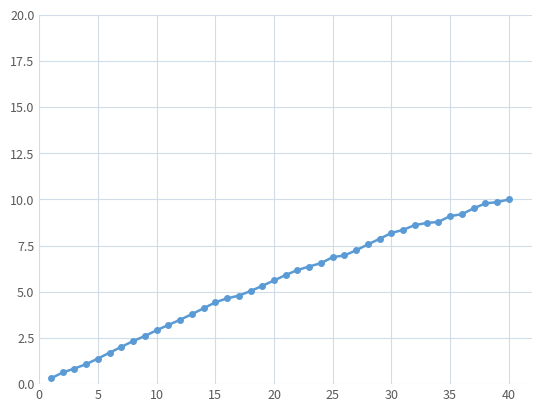

What is the value of the 36th point from the left?

9.2